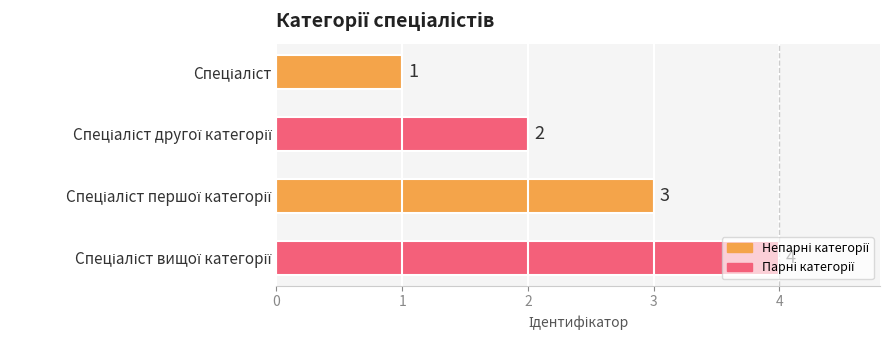

What is the maximum value shown in the chart?

4